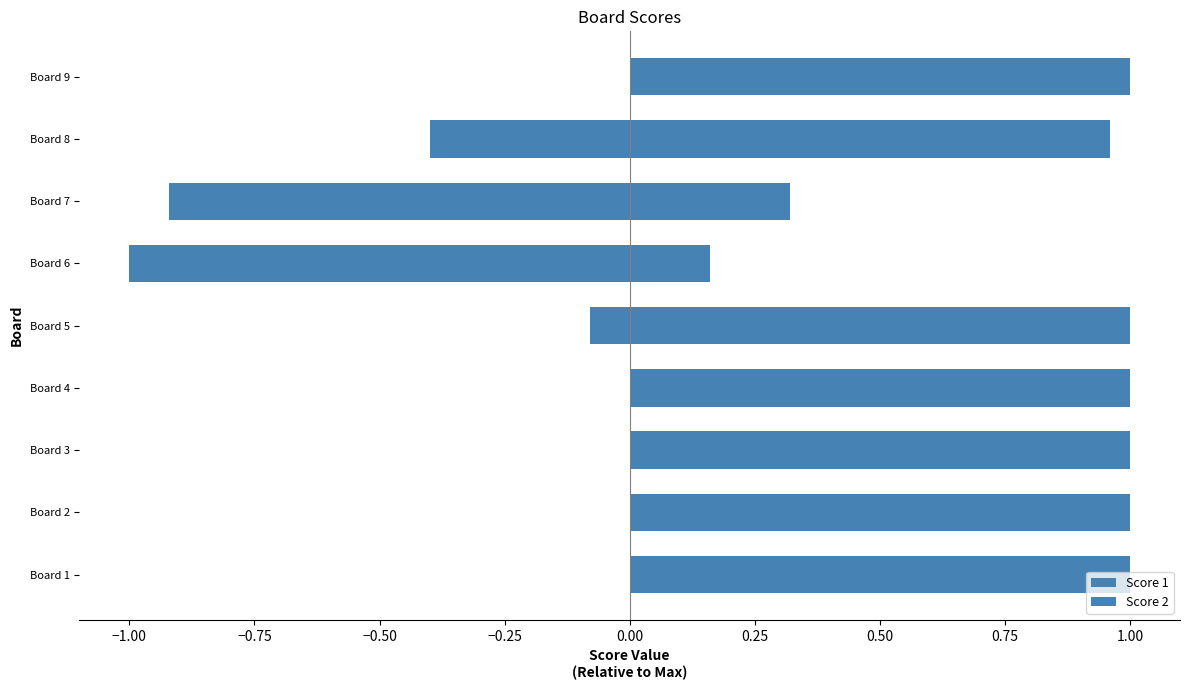

Reading left to right, transcribe all the data shown in this chart.

Score 1: 1.0	1.0	1.0	1.0	1.0	0.2	0.3	1.0	1.0
Score 2: 0.0	0.0	0.0	0.0	-0.1	-1.0	-0.9	-0.4	0.0